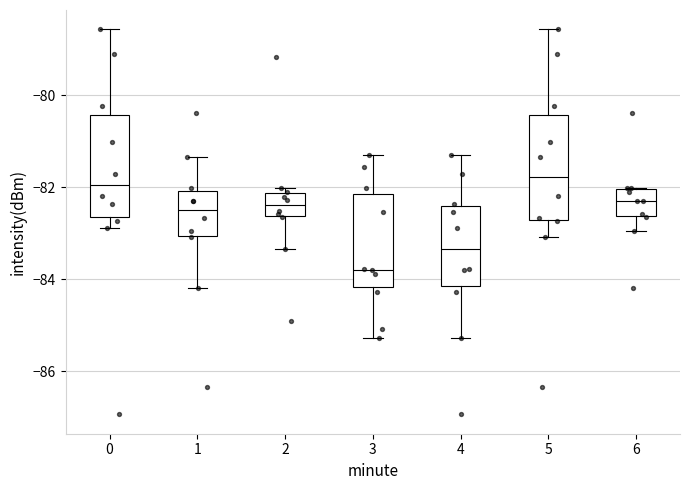

Reading left to right, transcribe this box plot: for each box, give where its median line is, the range the box spans, and where its two whiskers end, as read against the y-axis. The values are not printed on the chart, so give them approximately, as read against the axis.

0: median -82.0, box -82.6 to -80.4, whiskers -82.8 to -78.6
1: median -82.4, box -83.0 to -82.0, whiskers -84.2 to -81.4
2: median -82.4, box -82.6 to -82.2, whiskers -83.4 to -82.0
3: median -83.8, box -84.2 to -82.2, whiskers -85.2 to -81.4
4: median -83.4, box -84.2 to -82.4, whiskers -85.2 to -81.4
5: median -81.8, box -82.8 to -80.4, whiskers -83.0 to -78.6
6: median -82.4, box -82.6 to -82.0, whiskers -83.0 to -82.0